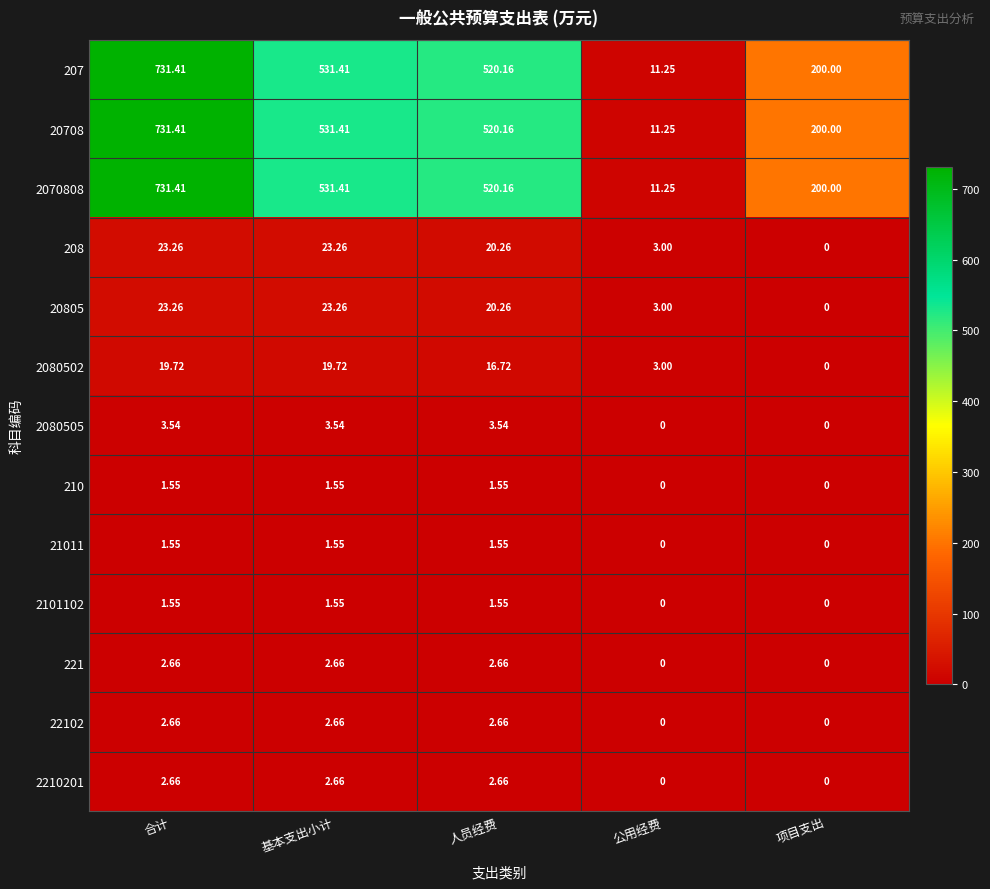

How many values in 221 are above zero?

3